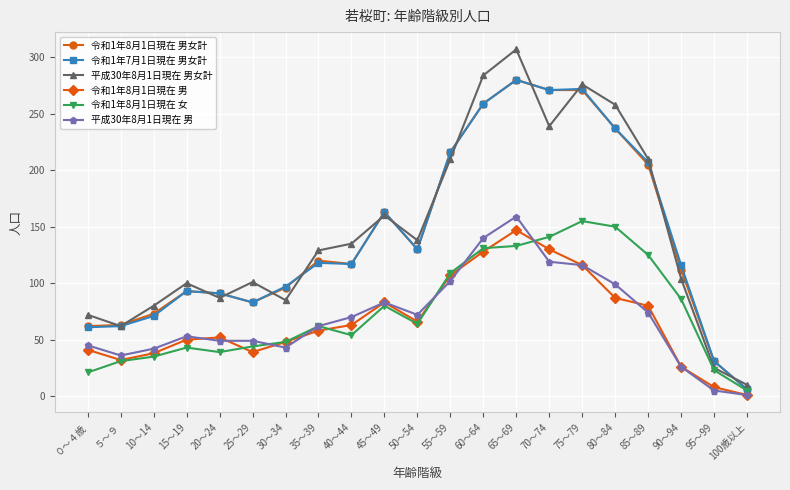

What is the sum of all 令和1年8月1日現在 男女計 values?

2979